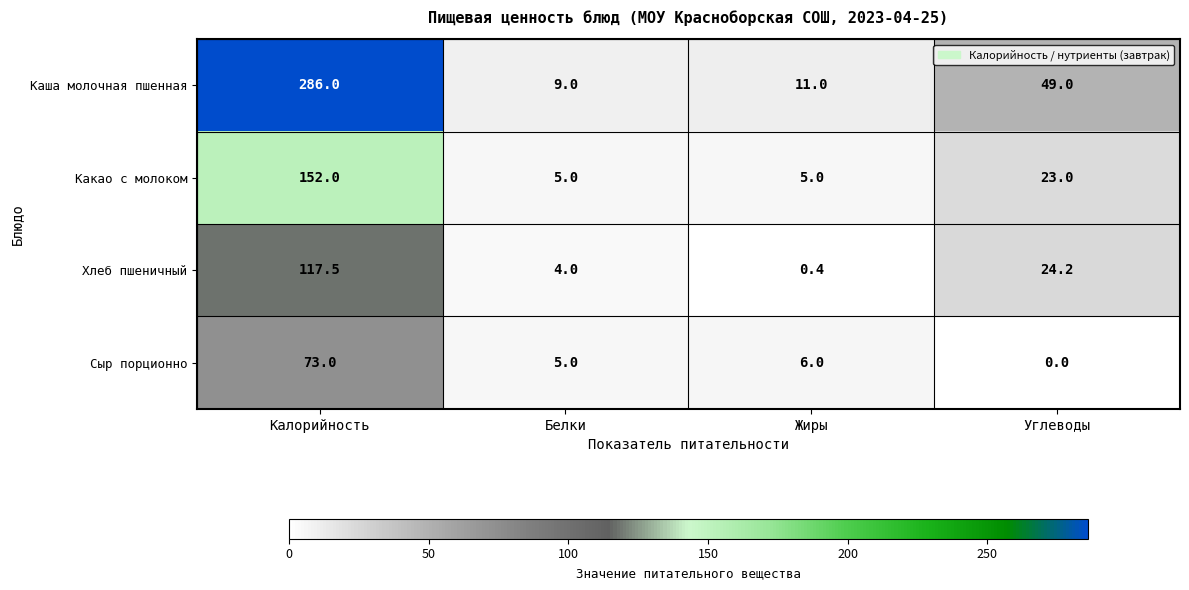

How many values in the Хлеб пшеничный series exceed 24?

2